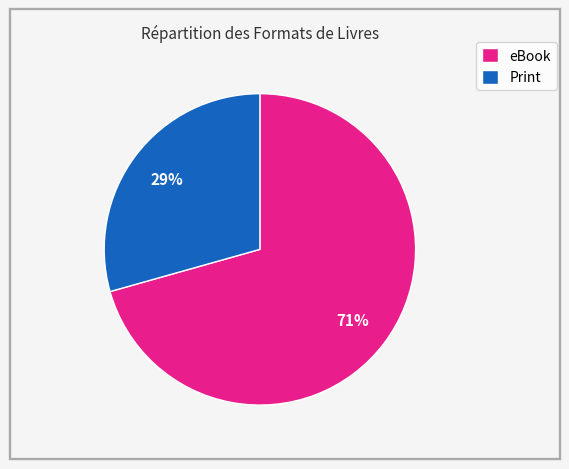

To the nearest percent, what is the average slice percentage?

50%